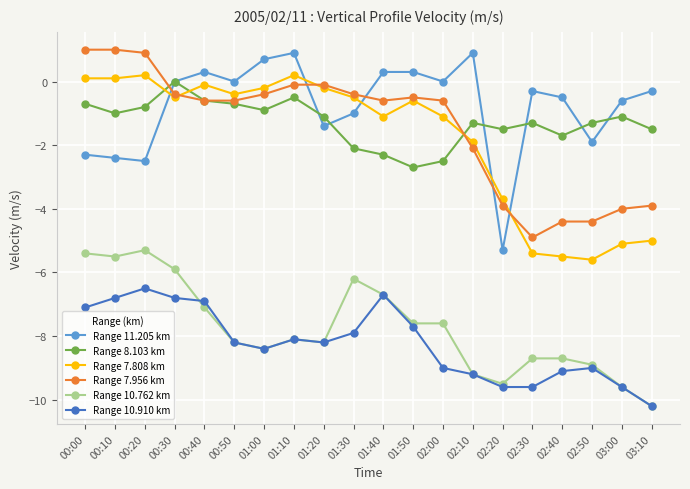

What is the difference between the highest and lowest values at 02:40?

8.6